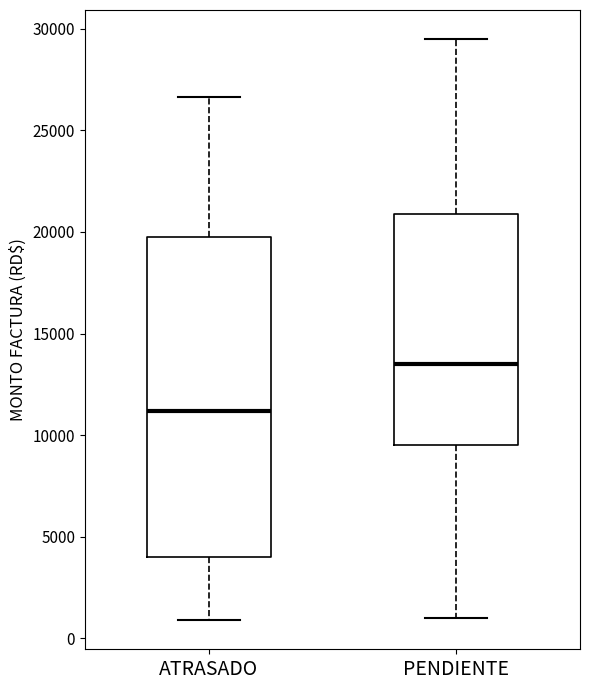

Which box has the lowest median line?

ATRASADO